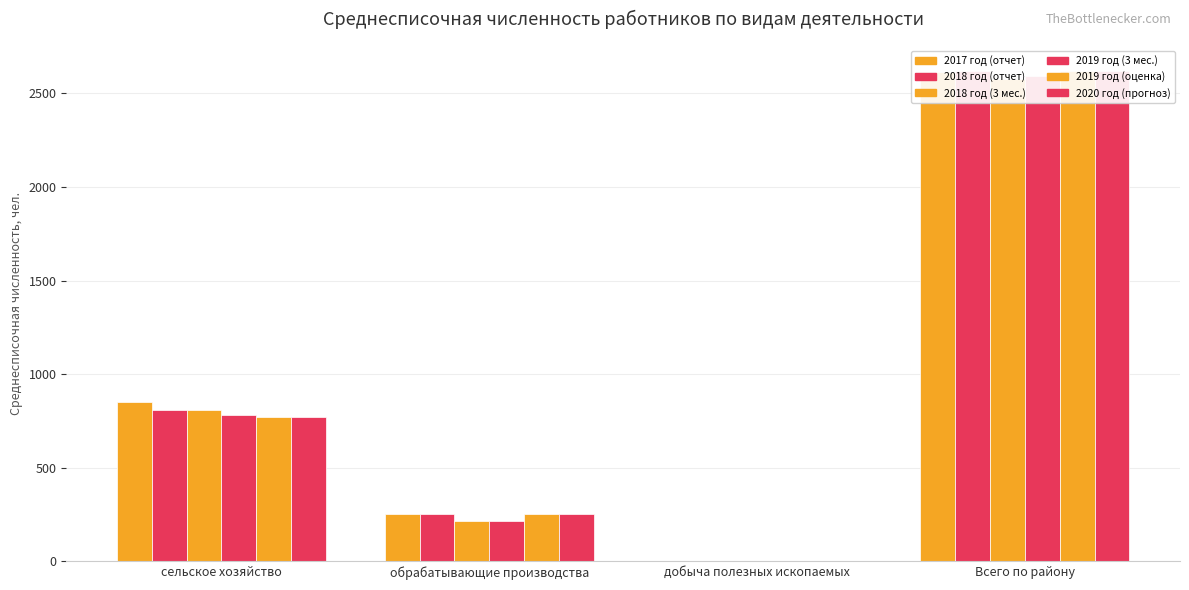

What is the difference between the highest and lowest values at Всего по району?

43.8